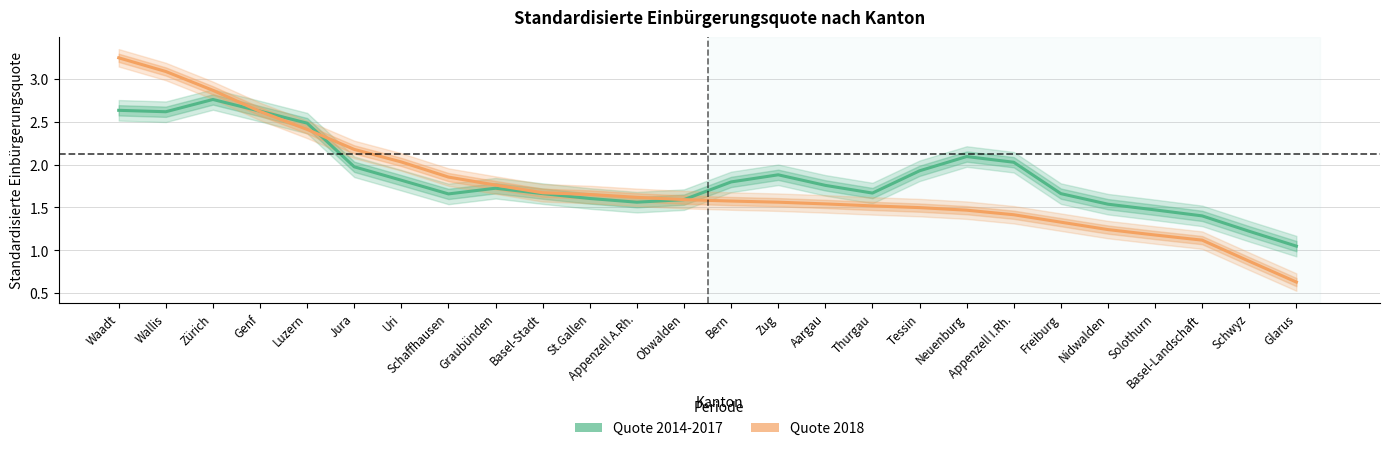

At how many categories does at least one series exceed 2?

9